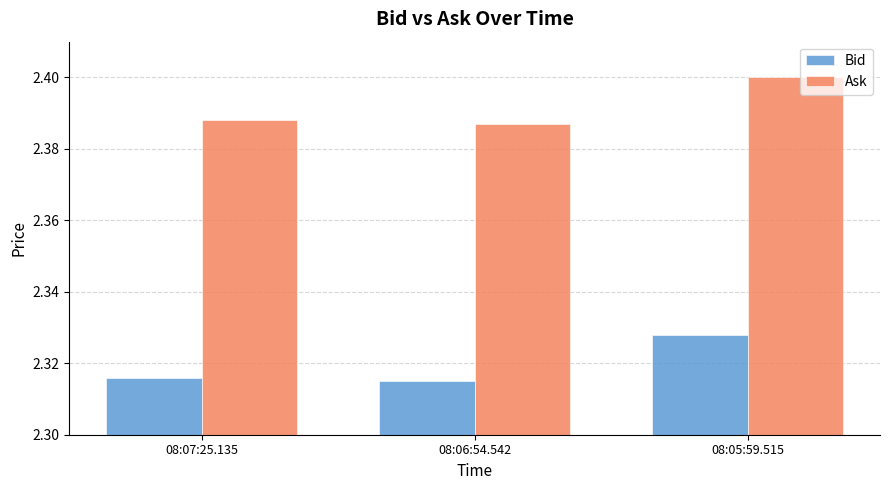

How many bars are there in each group?

2